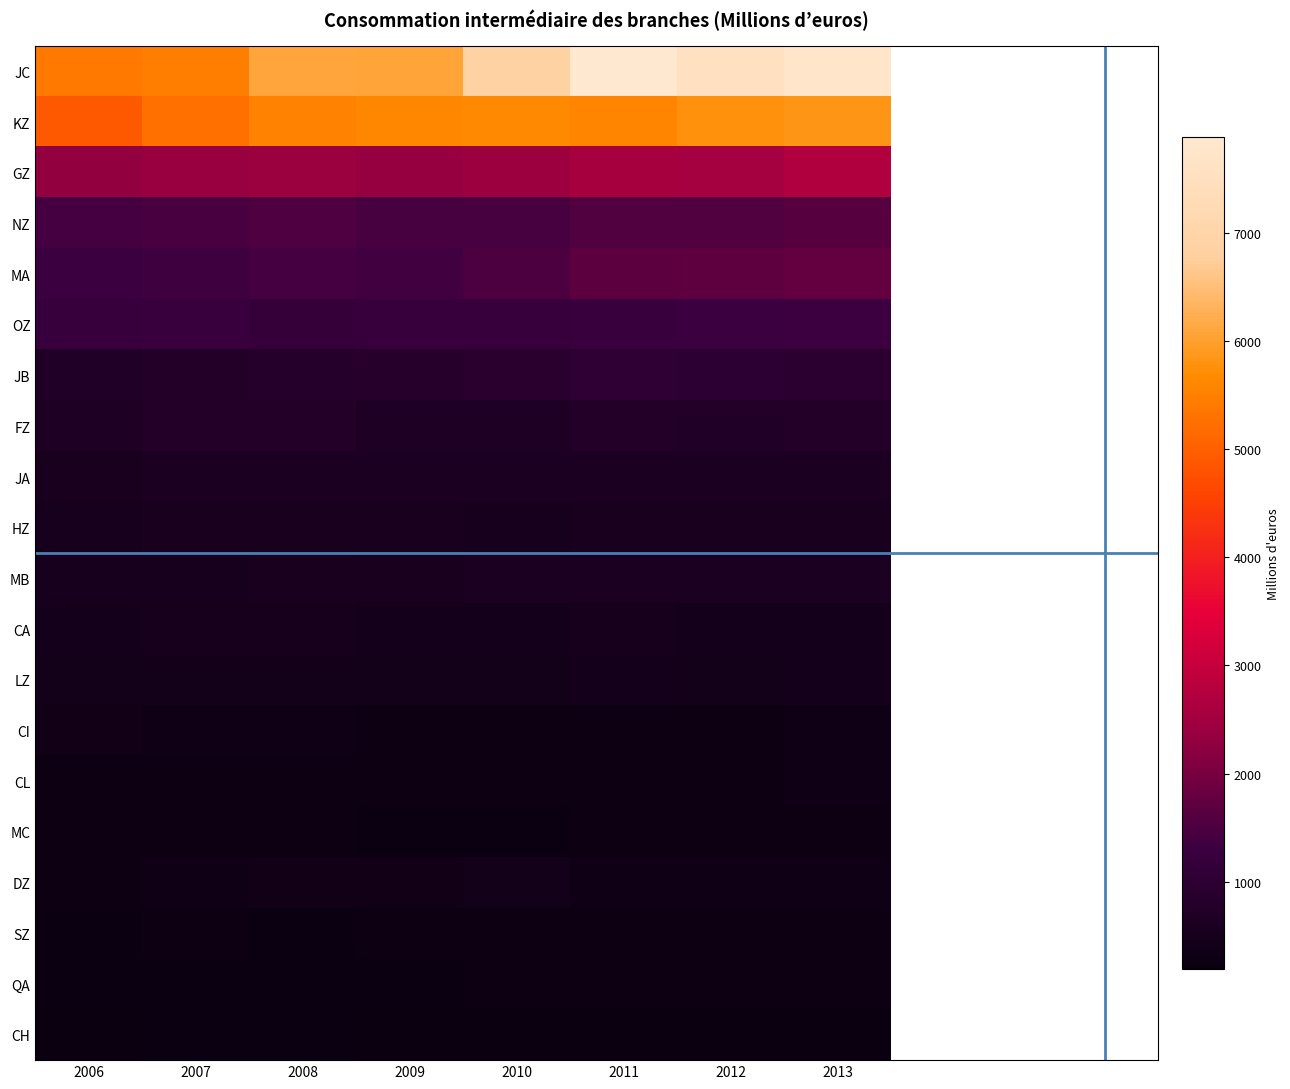

Reading left to right, what are all the values shown in this chart?

JC: 2006=5369.4	2007=5465.3	2008=6096.8	2009=6060.2	2010=6873.9	2011=7882.7	2012=7547.1	2013=7755.1
KZ: 2006=4899.0	2007=5255.6	2008=5556.1	2009=5609.0	2010=5633.6	2011=5586.3	2012=5777.5	2013=5836.5
GZ: 2006=2306.5	2007=2385.2	2008=2406.0	2009=2339.0	2010=2444.4	2011=2576.7	2012=2564.0	2013=2689.4
NZ: 2006=1415.5	2007=1467.5	2008=1515.6	2009=1454.4	2010=1438.6	2011=1574.2	2012=1570.9	2013=1618.6
MA: 2006=1300.6	2007=1359.9	2008=1408.6	2009=1365.7	2010=1488.4	2011=1685.5	2012=1698.6	2013=1774.7
OZ: 2006=1219.5	2007=1263.7	2008=1179.8	2009=1233.0	2010=1215.0	2011=1264.0	2012=1298.0	2013=1326.0
JB: 2006=709.6	2007=748.8	2008=802.8	2009=844.1	2010=943.4	2011=1005.5	2012=976.9	2013=960.0
FZ: 2006=702.9	2007=738.1	2008=748.8	2009=695.0	2010=697.1	2011=746.3	2012=725.1	2013=742.7
JA: 2006=562.3	2007=598.7	2008=638.0	2009=603.3	2010=599.2	2011=614.3	2012=597.6	2013=604.3
HZ: 2006=504.7	2007=539.8	2008=546.1	2009=524.0	2010=522.9	2011=558.5	2012=545.1	2013=562.2
MB: 2006=501.3	2007=514.2	2008=535.9	2009=561.1	2010=585.3	2011=617.7	2012=613.2	2013=637.2
CA: 2006=456.8	2007=480.4	2008=490.5	2009=462.2	2010=440.5	2011=472.1	2012=457.5	2013=462.1
LZ: 2006=410.7	2007=406.7	2008=418.2	2009=430.7	2010=415.8	2011=435.7	2012=427.1	2013=447.6
CI: 2006=374.3	2007=368.0	2008=330.0	2009=268.4	2010=312.3	2011=312.3	2012=294.3	2013=327.3
CL: 2006=287.4	2007=274.6	2008=280.9	2009=263.5	2010=265.5	2011=289.4	2012=295.3	2013=318.8
MC: 2006=280.8	2007=276.2	2008=282.0	2009=236.4	2010=249.6	2011=257.9	2012=260.7	2013=270.6
DZ: 2006=254.3	2007=369.4	2008=386.6	2009=397.6	2010=416.4	2011=368.3	2012=352.2	2013=368.6
SZ: 2006=248.3	2007=263.1	2008=250.3	2009=268.5	2010=273.1	2011=278.6	2012=282.7	2013=294.3
QA: 2006=244.3	2007=248.0	2008=240.2	2009=250.8	2010=263.8	2011=278.2	2012=283.2	2013=294.2
CH: 2006=223.4	2007=231.2	2008=223.8	2009=193.6	2010=207.7	2011=220.4	2012=204.4	2013=206.0